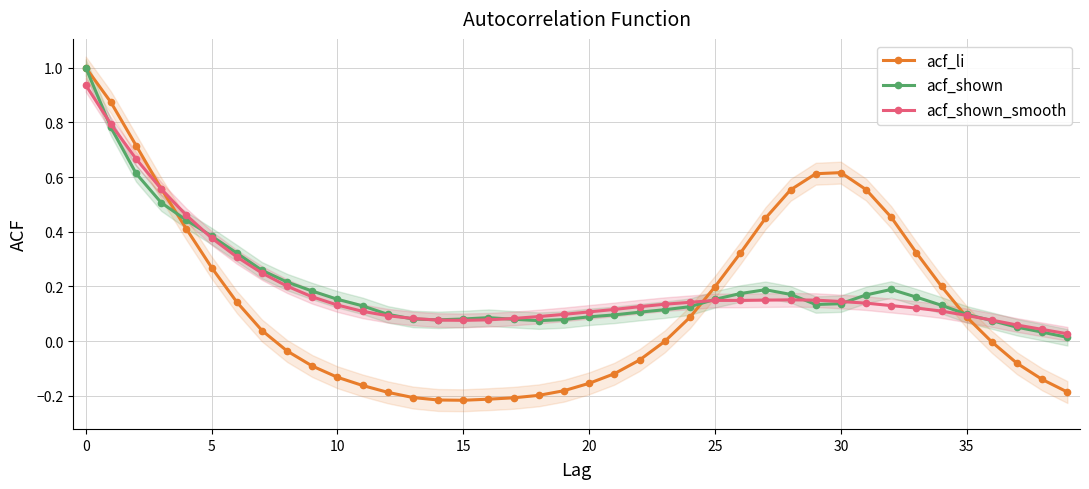

At which category does acf_shown reach its first local peak?

16